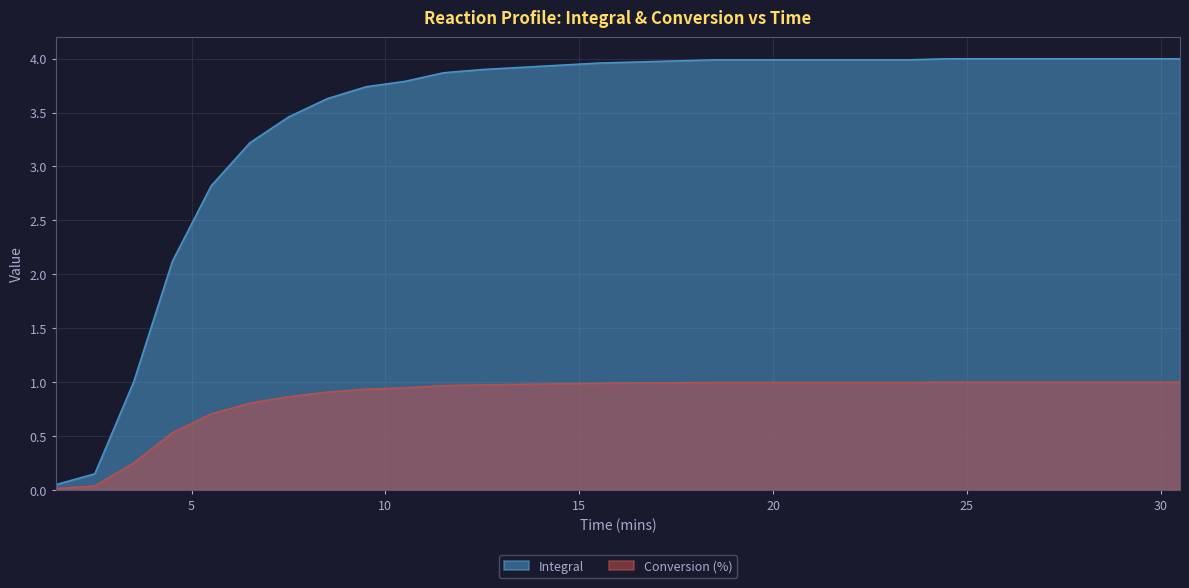

List the labels in order of Integral value, largest first.

24.5, 25.5, 26.5, 27.5, 28.5, 29.5, 30.5, 18.5, 19.5, 20.5, 21.5, 22.5, 23.5, 17.5, 16.5, 15.5, 14.5, 13.5, 12.5, 11.5, 10.5, 9.5, 8.5, 7.5, 6.5, 5.5, 4.5, 3.5, 2.5, 1.5